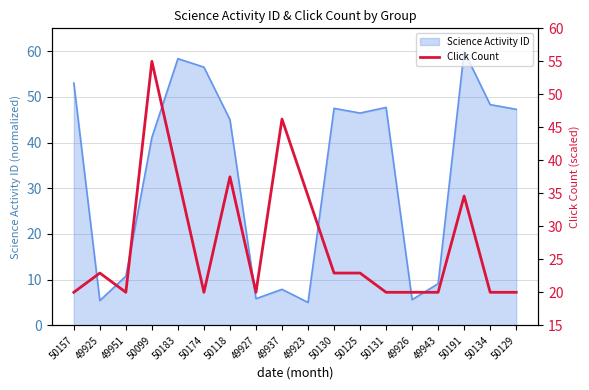

The Science Activity ID series shows 46.5 at 50125. True or false?

True